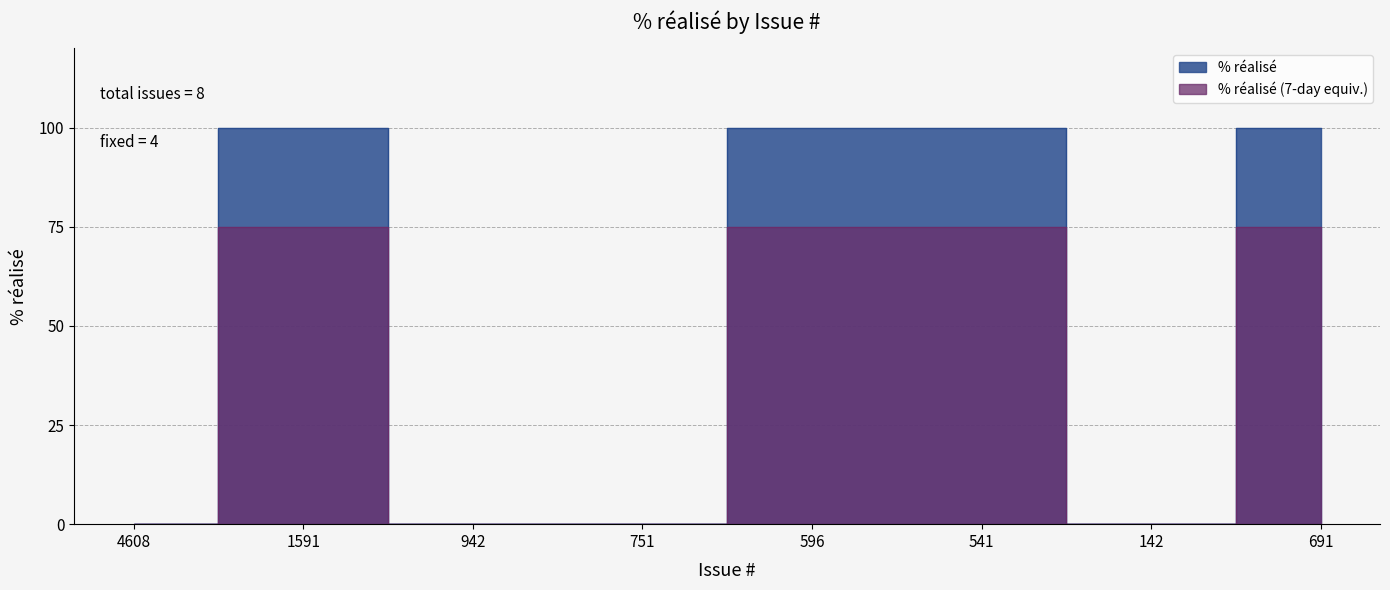

Reading left to right, list all the values displayed in this chart.

0	100	0	0	100	100	0	100